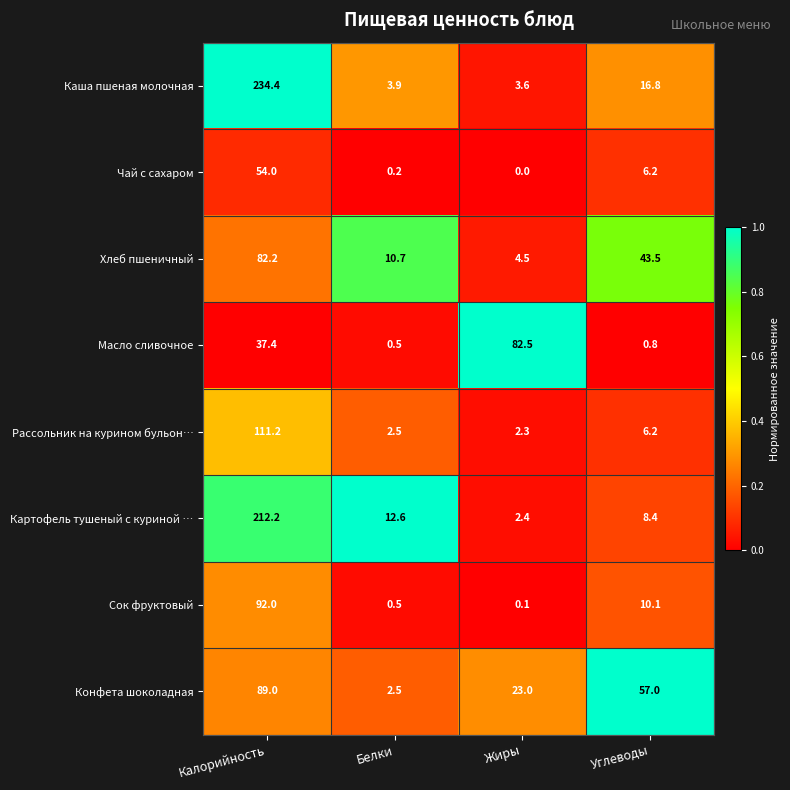

What is the difference between the highest and lowest values at Белки?

12.4